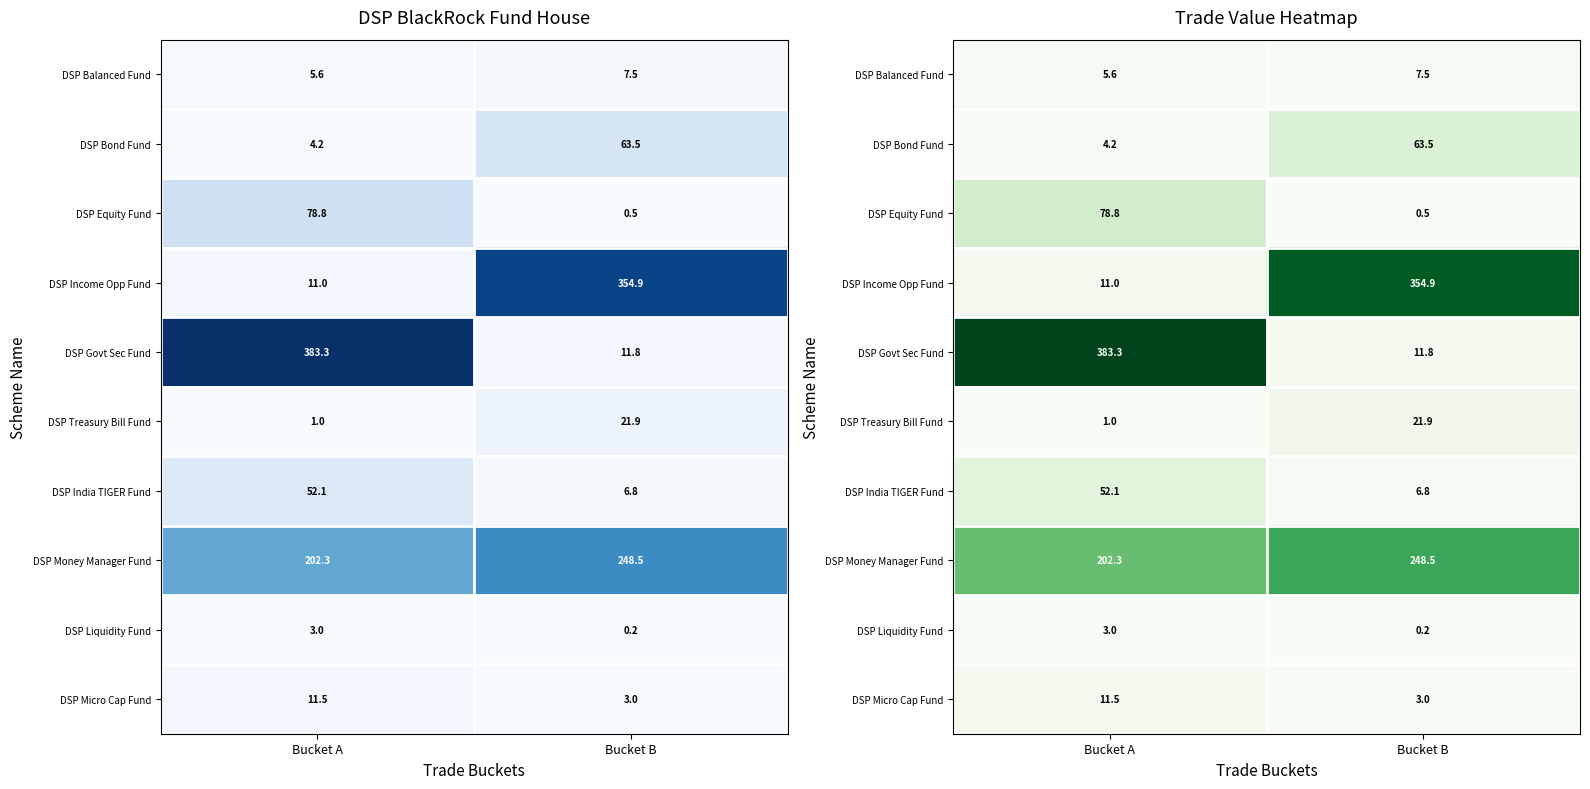

Where is DSP Treasury Bill Fund nearest to the value 11?

Bucket A